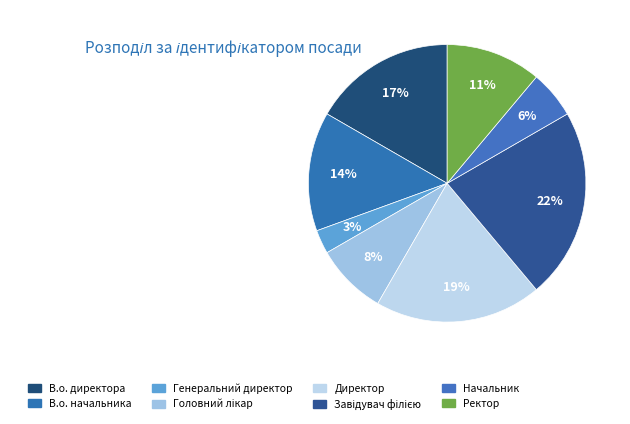

Is it true that Генеральний директор is 1% of the pie?

False